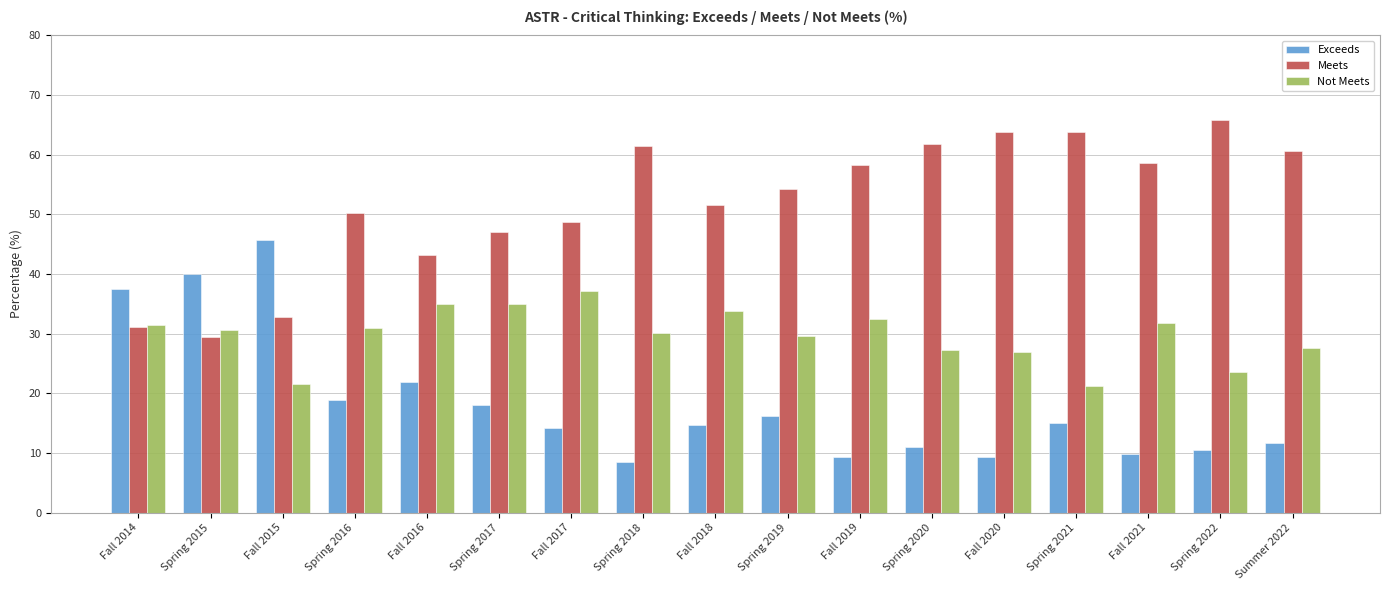

What value does the Not Meets series have at Fall 2014?

31.5